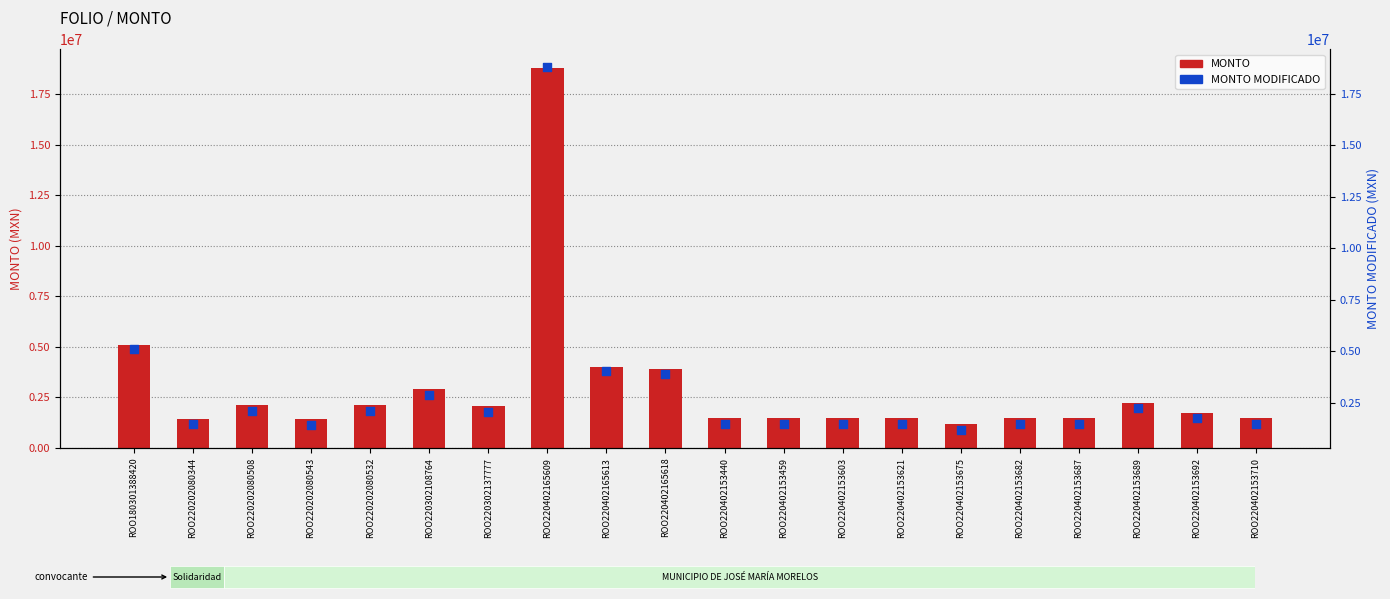

At which category is the sum across all series the highest?

ROO220402165609